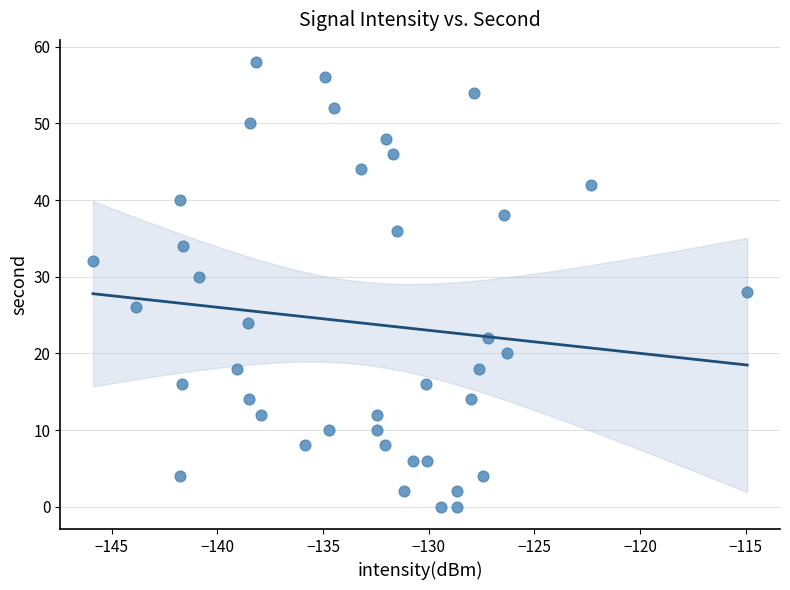

What is the range of Y values (max minus min)?

58